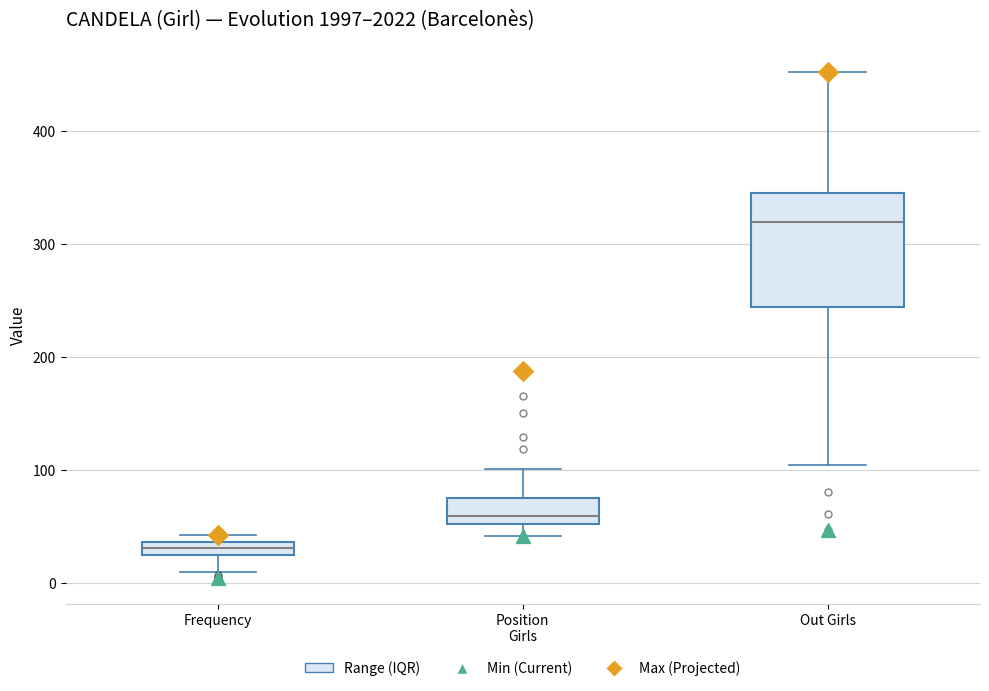

Which box's median line is the lowest?

Frequency